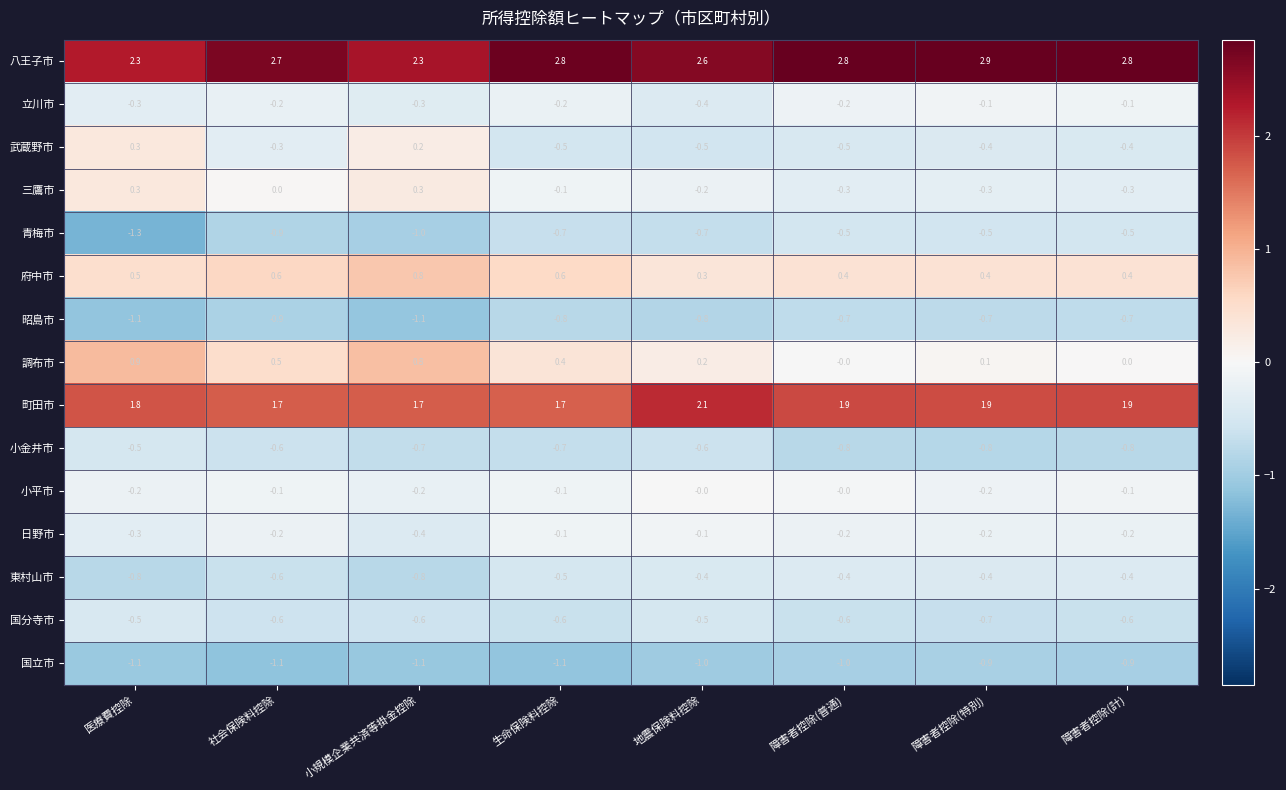

Which series has the largest range (max minus min)?

調布市